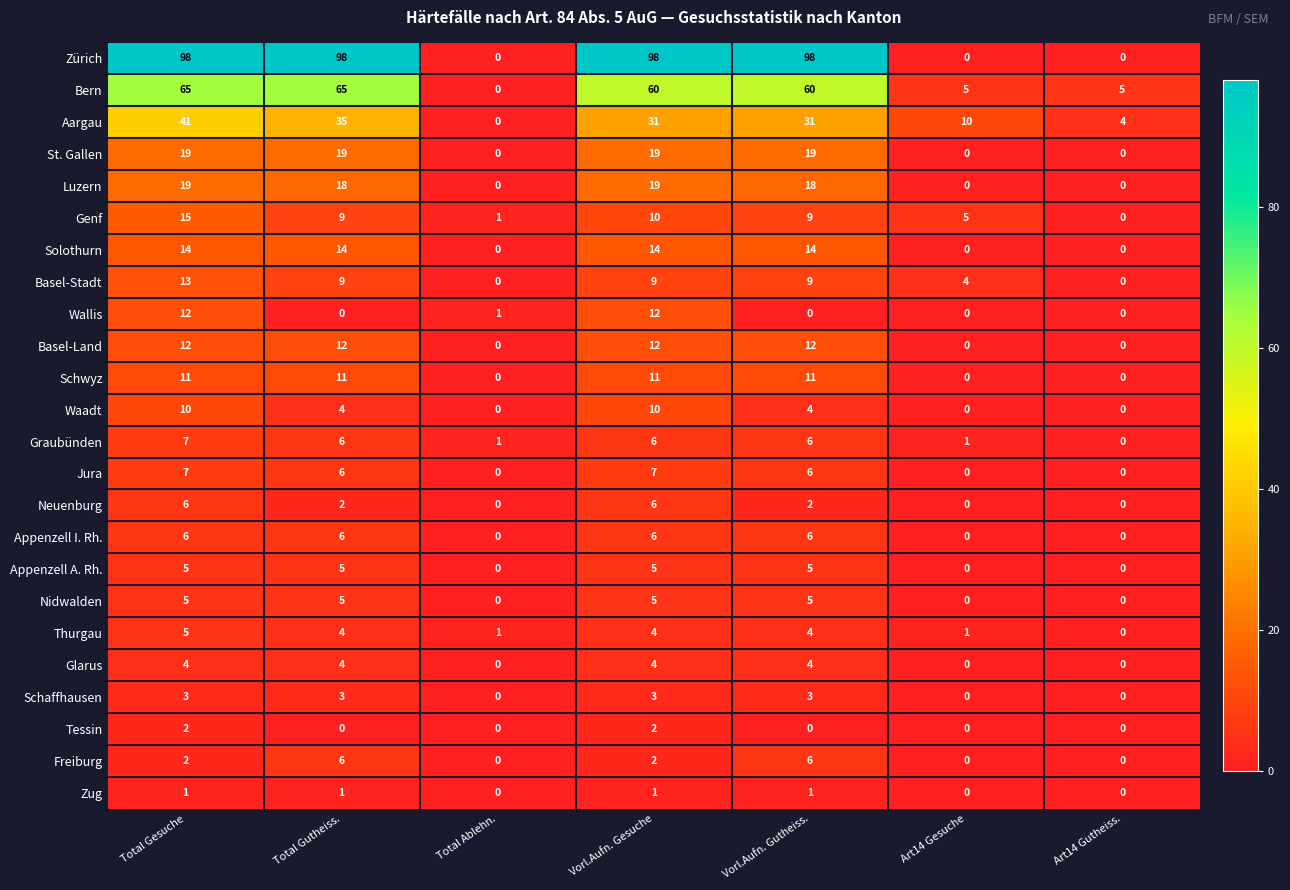

The Basel-Stadt series shows 9 at Vorl.Aufn. Gutheiss.. True or false?

True